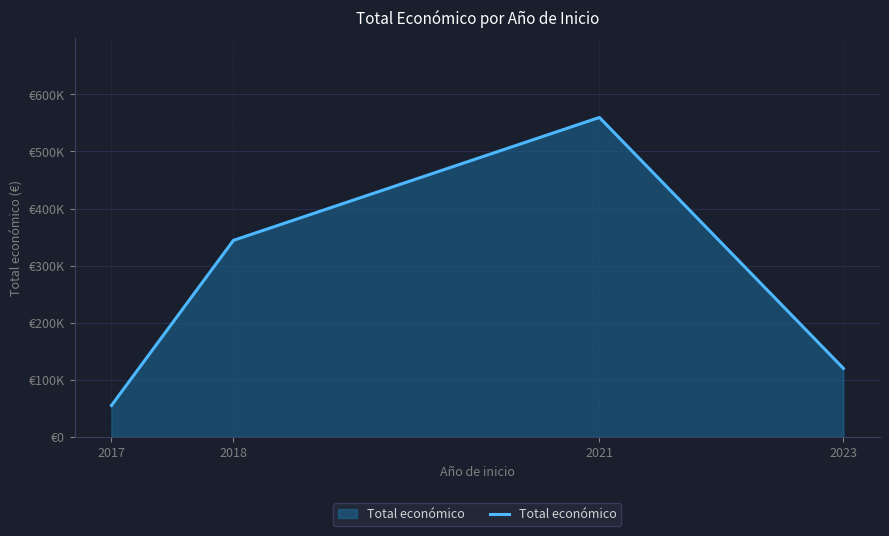

What is the smallest value displayed?

54946